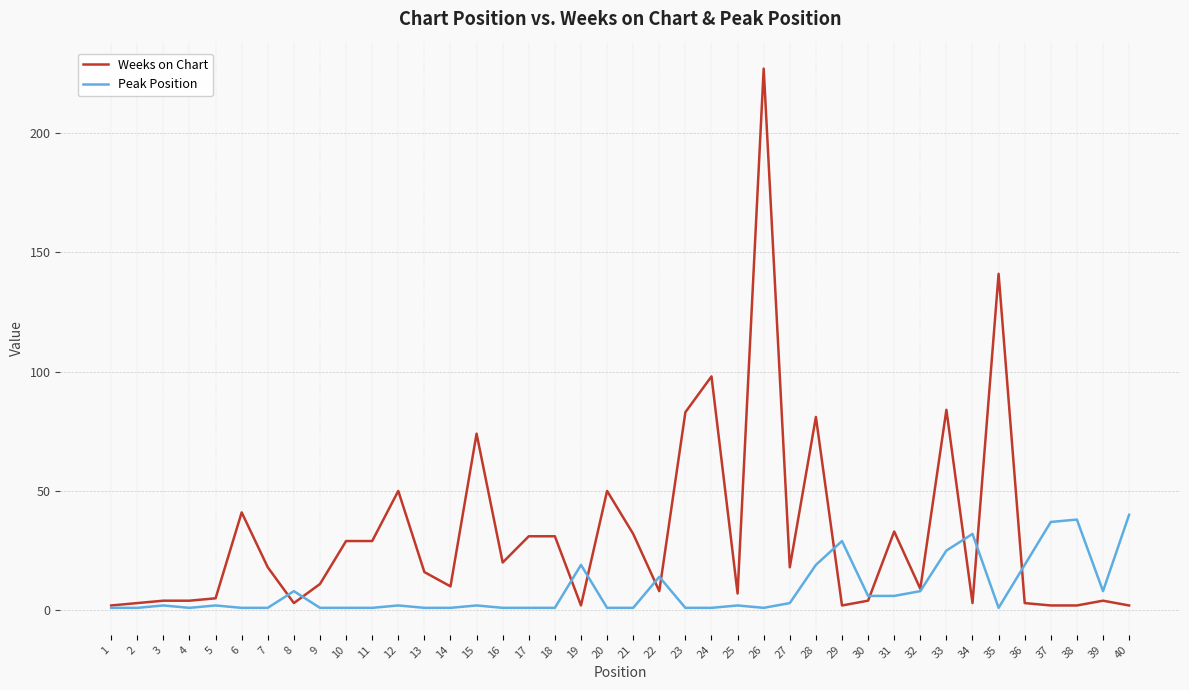

Is it true that Peak Position equals 8 at 33?

False